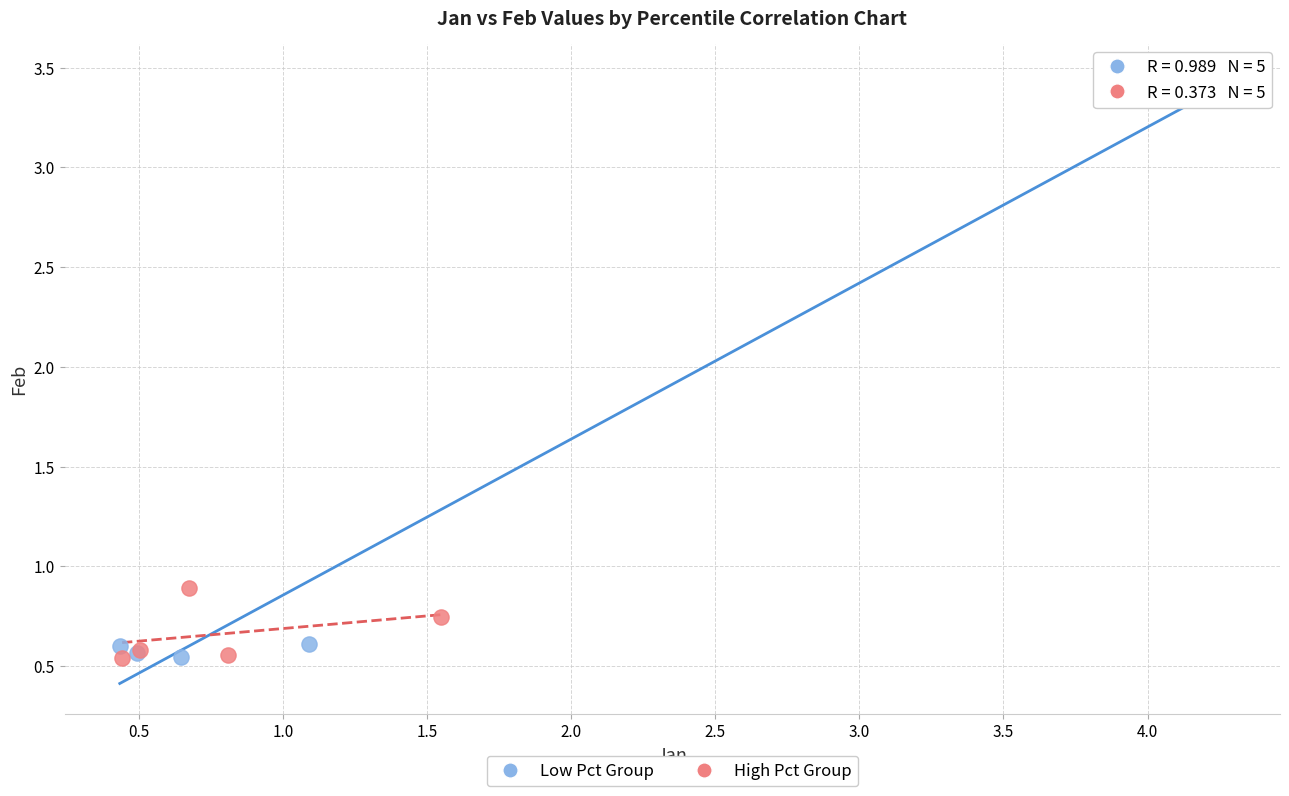

Which series has the widest spread of Y values?

Low Pct Group